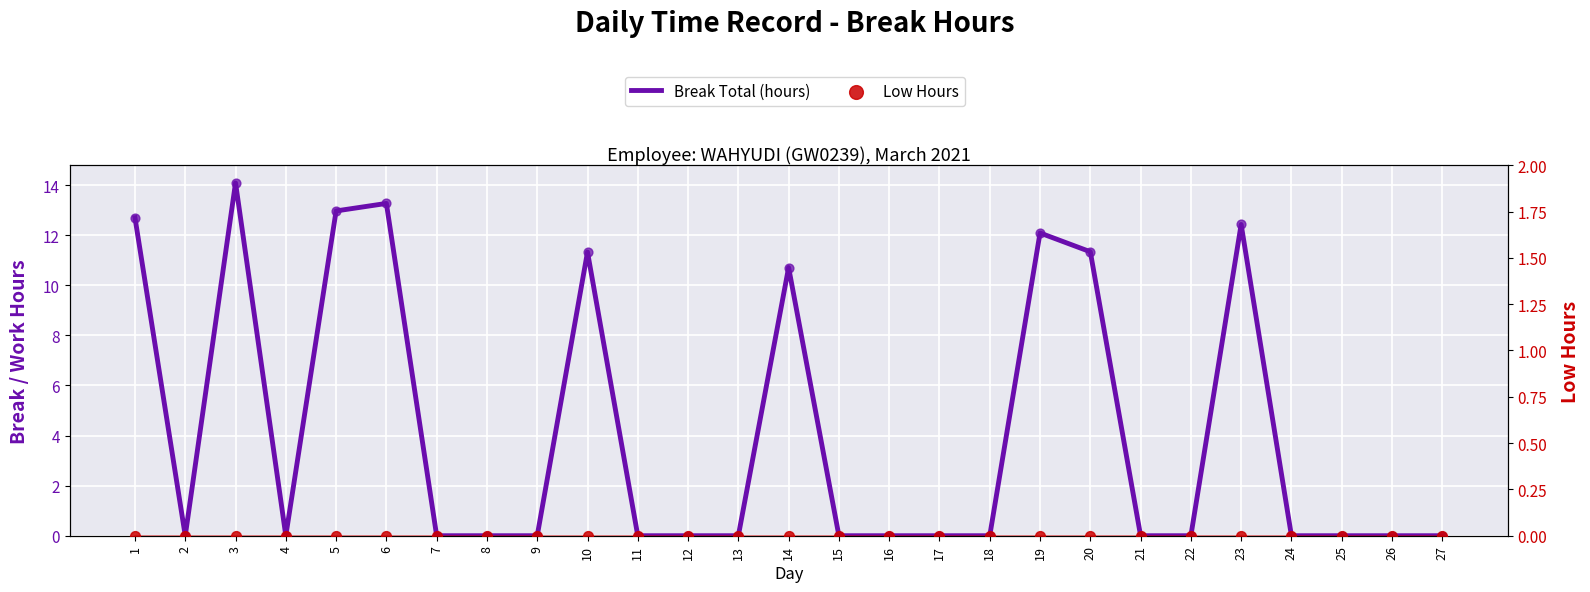

Which series reaches the minimum Y coordinate?

Break Total (hours)